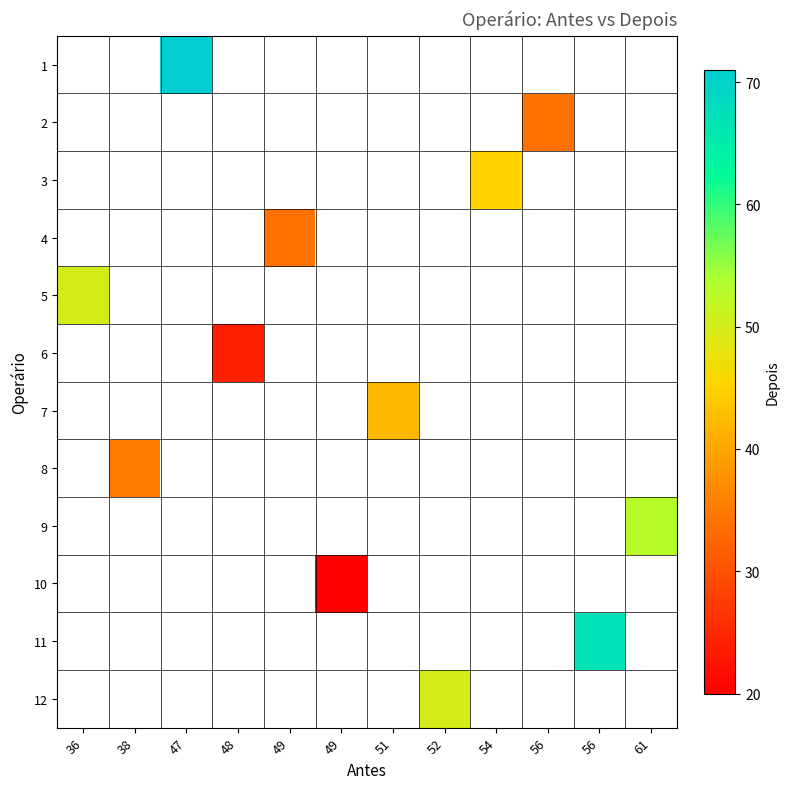

Which has a higher value, 38 or 47?

47